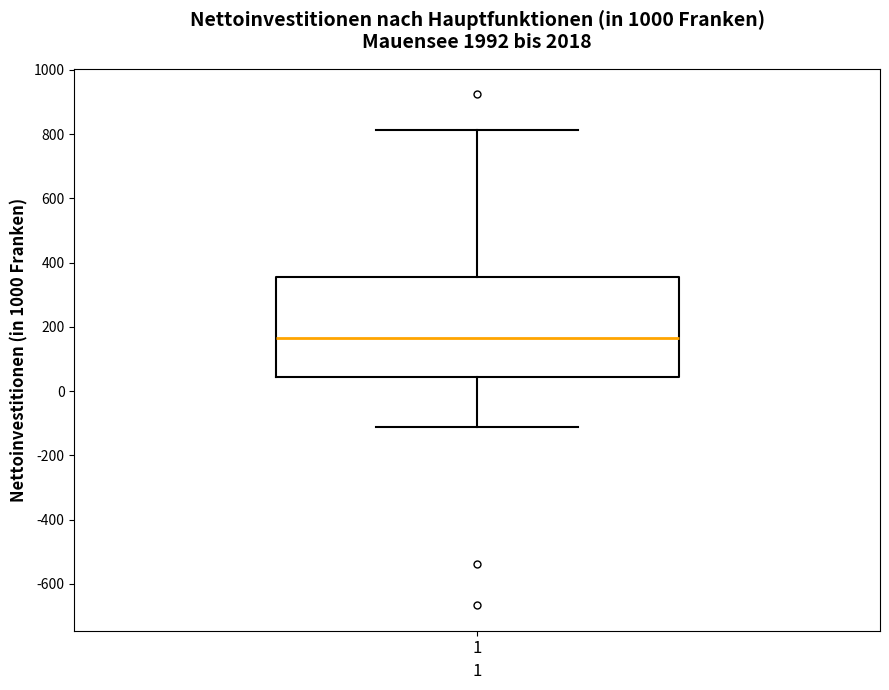

Transcribe this box plot: give where the median line is, the range the box spans, and where the two whiskers end, as read against the y-axis. The values are not printed on the chart, so give them approximately, as read against the axis.

median 160, box 40 to 360, whiskers -120 to 820